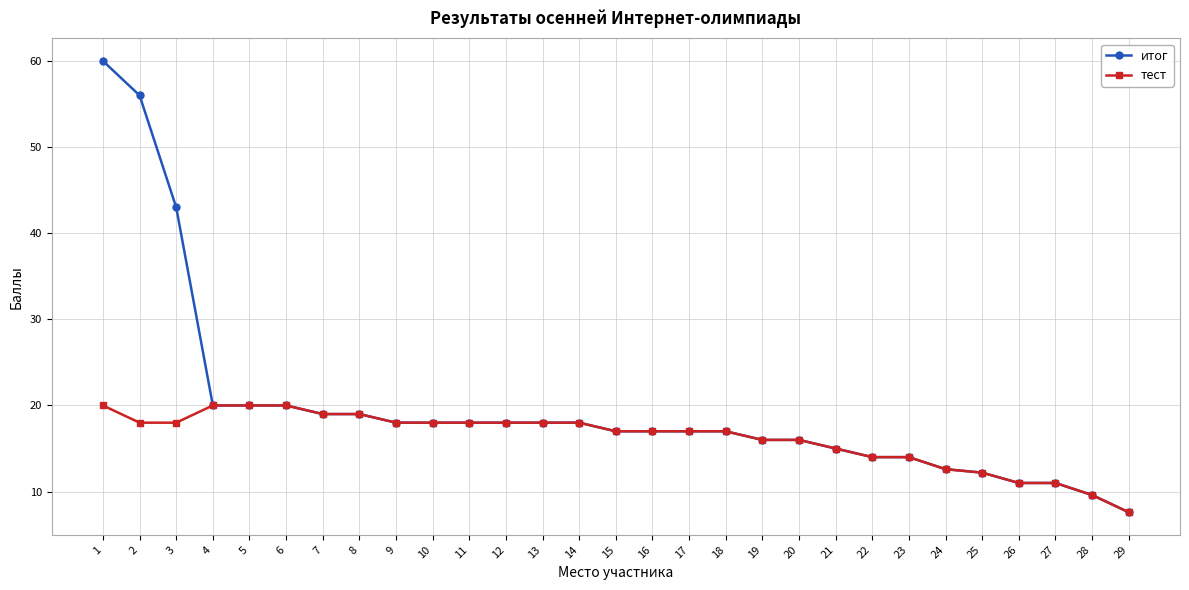

What value does the итог series have at 11?

18.0